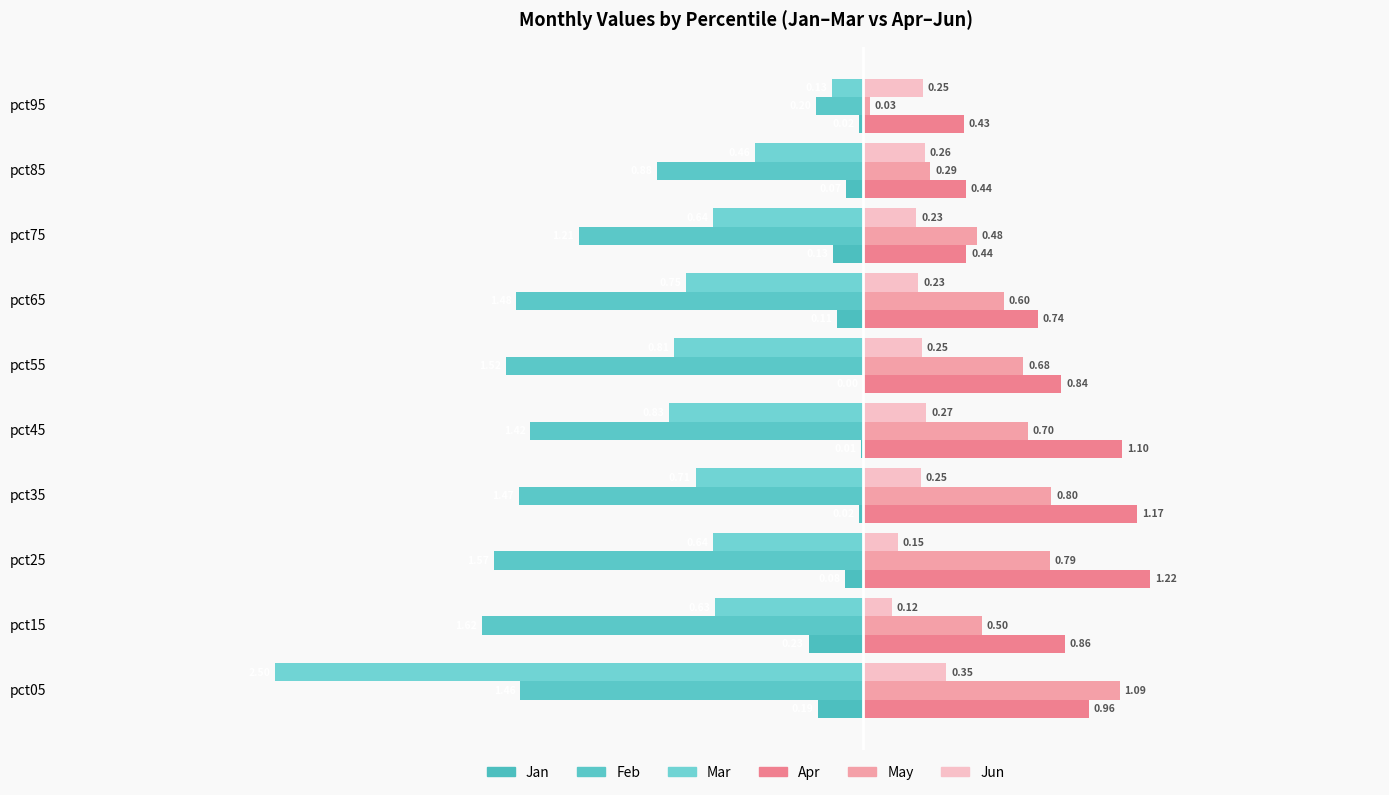

How many series are shown in this chart?

6